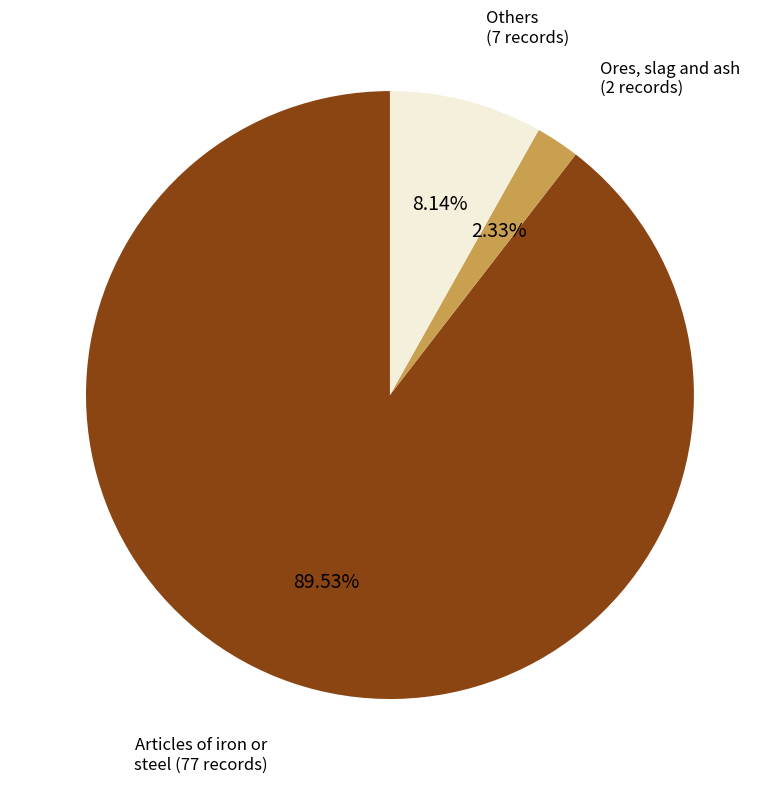

To the nearest percent, what is the difference between the largest and smallest slice percentages?

87%